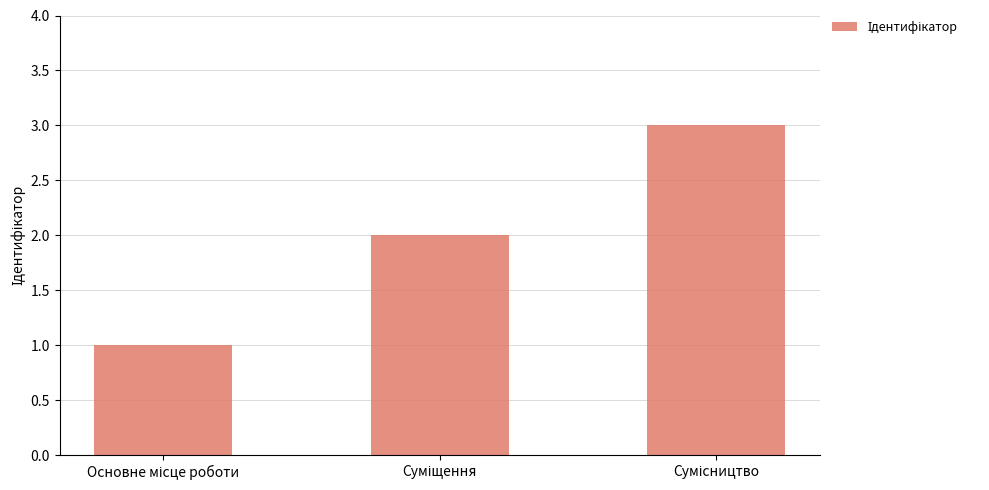

What is the greatest value displayed?

3